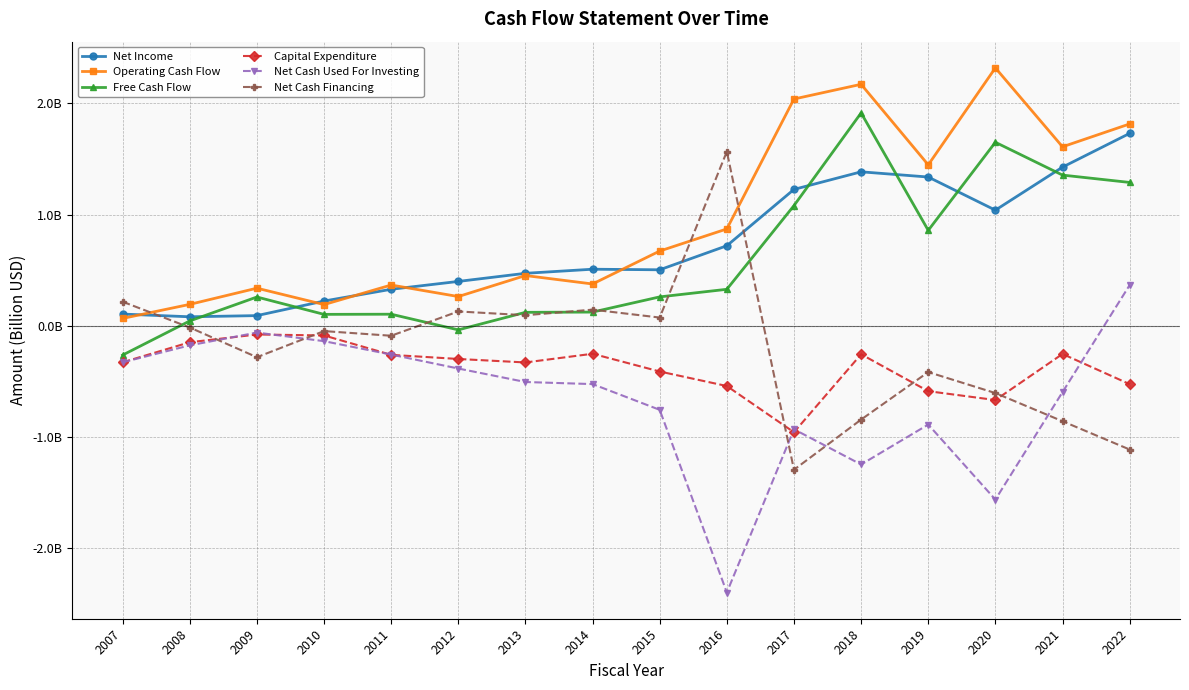

What are all the series names shown in the legend?

Net Income, Operating Cash Flow, Free Cash Flow, Capital Expenditure, Net Cash Used For Investing, Net Cash Financing